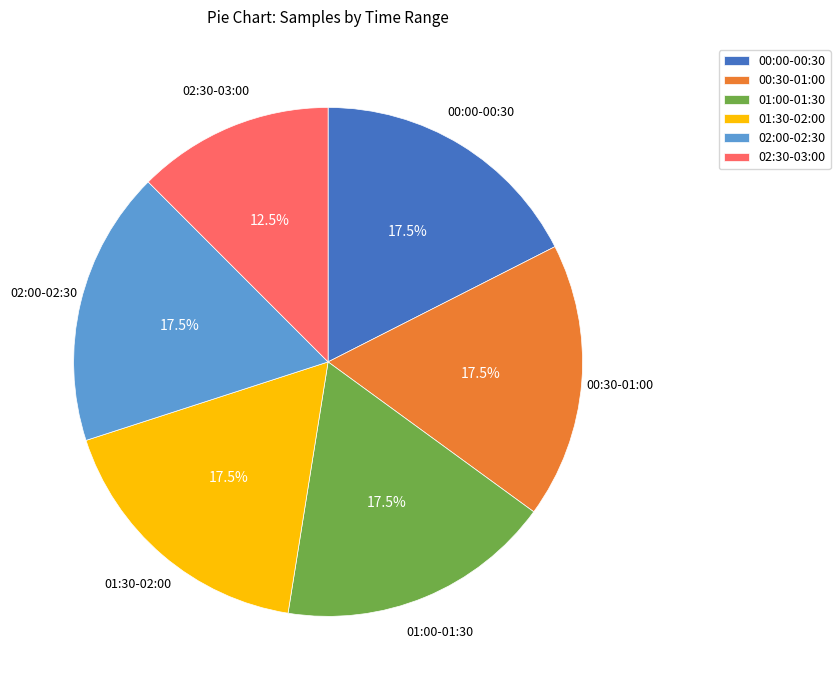

Does 00:30-01:00 account for over 50% of the chart?

No